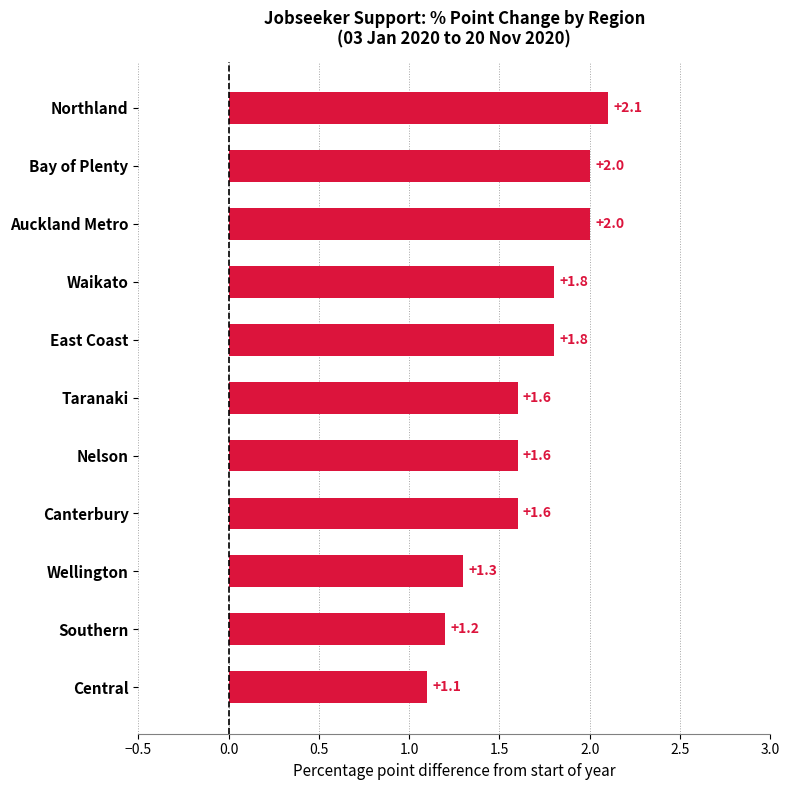

What is the sum of all values?

18.1